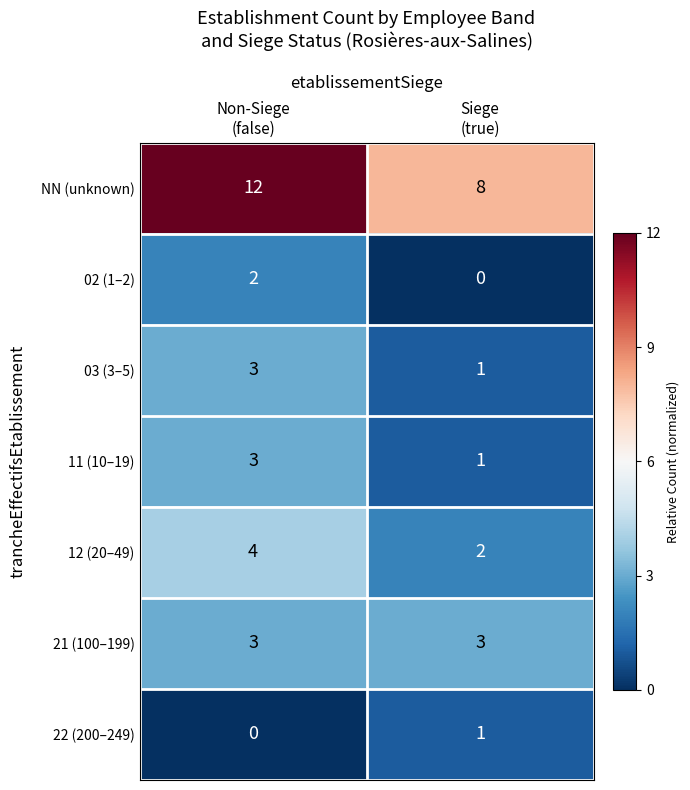

What is the greatest value displayed?

12